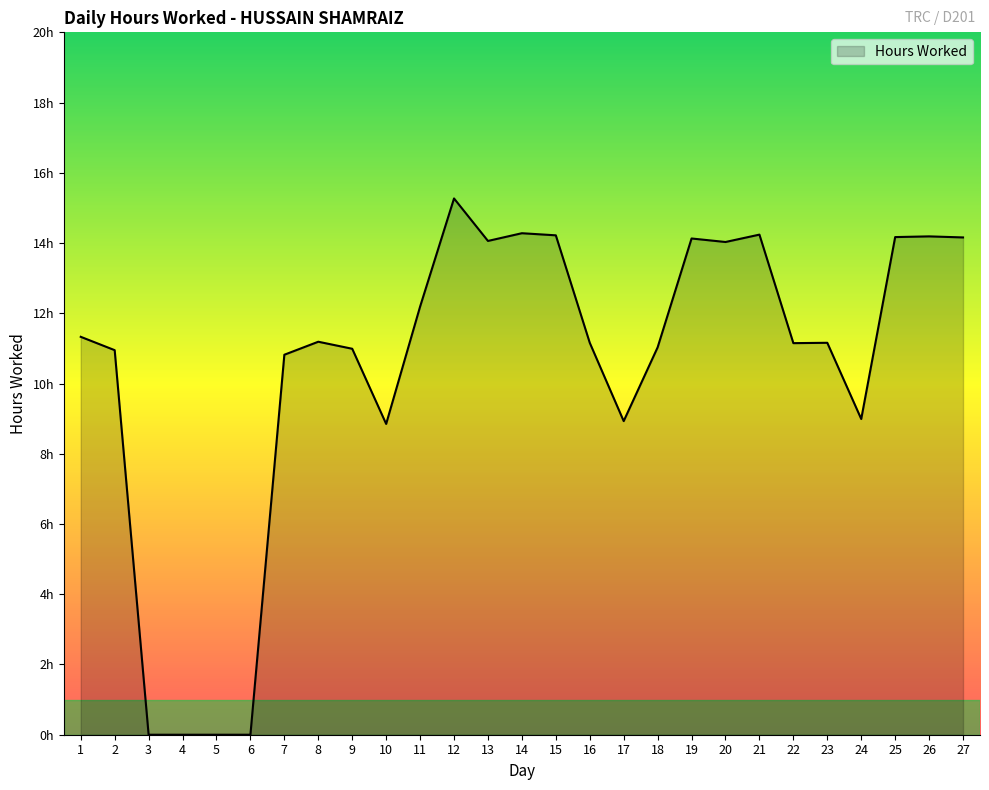

How many interior local peaks (higher than both neighbors) does the data have?

7